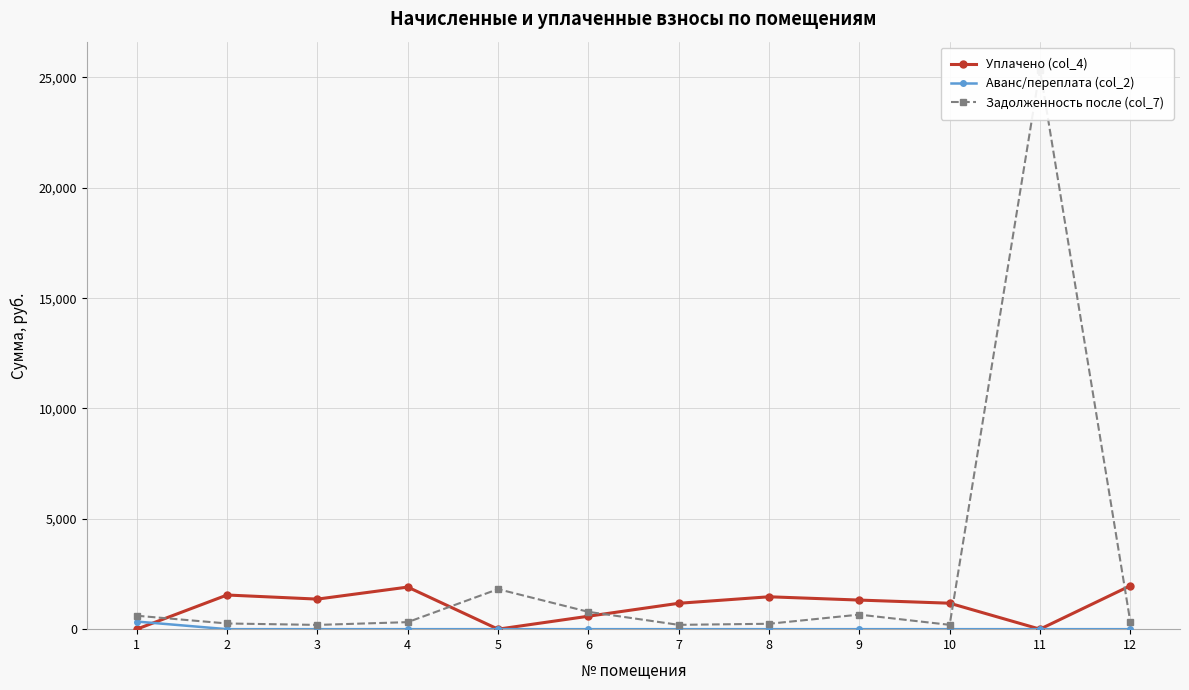

At which category does Задолженность после (col_7) reach its first local peak?

5